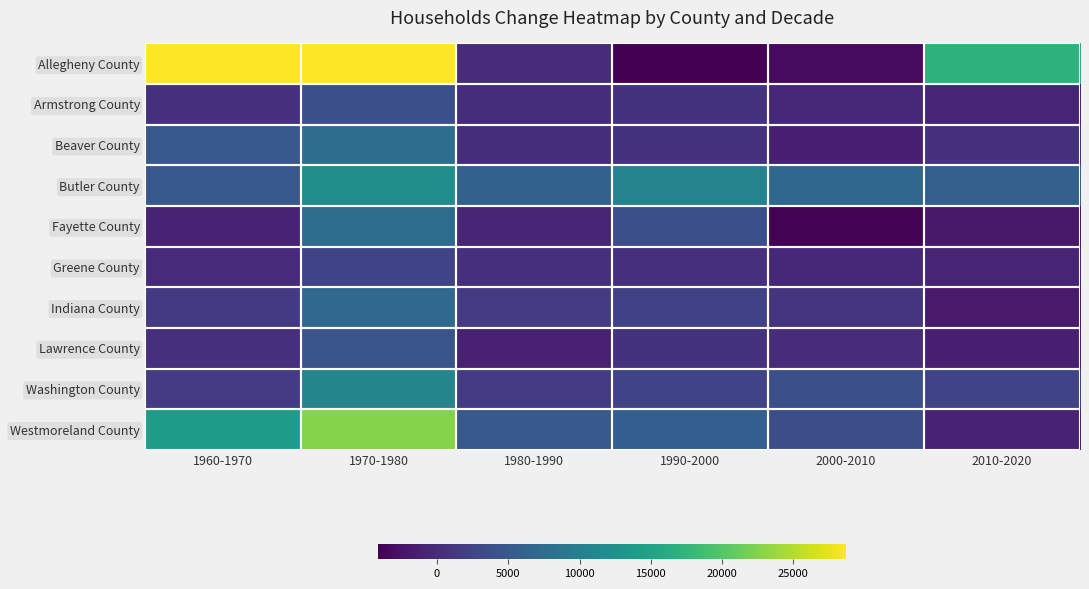

At how many categories does at least one series exceed 26913?

2